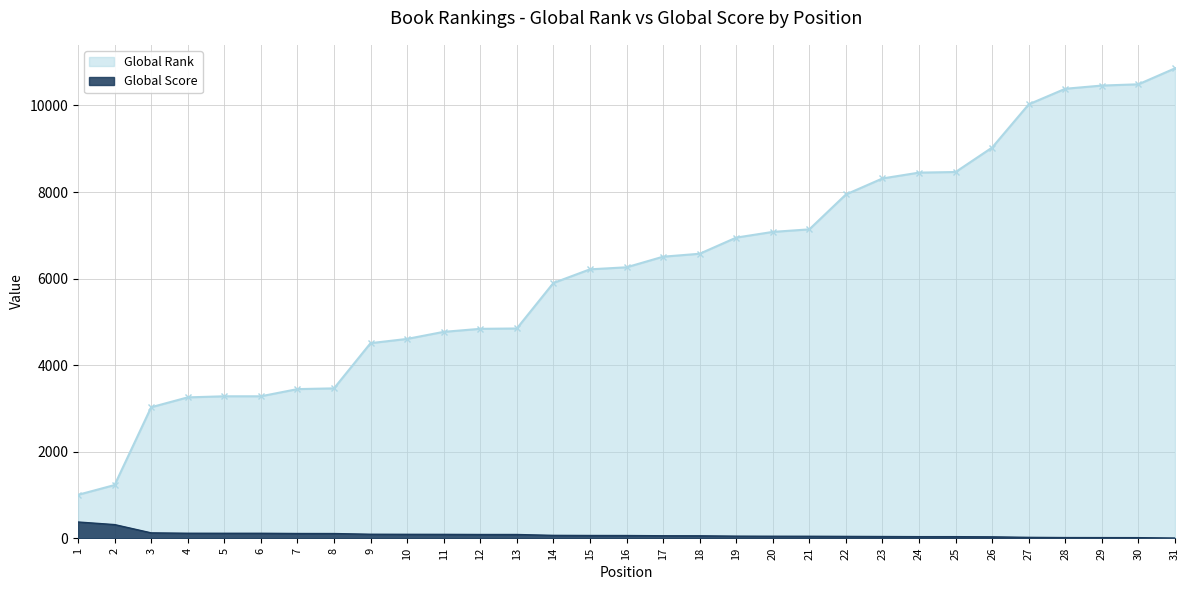

Is it true that Global Rank equals 1120 at 11?

False